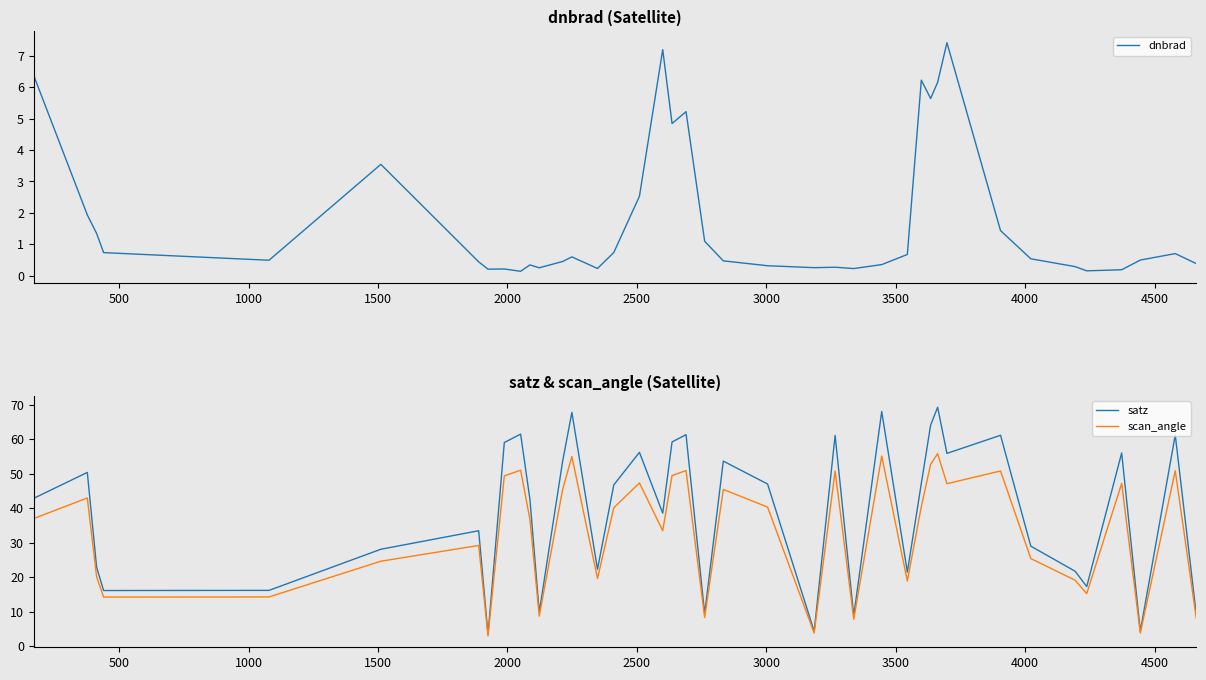

What is the maximum value for scan_angle?

55.9